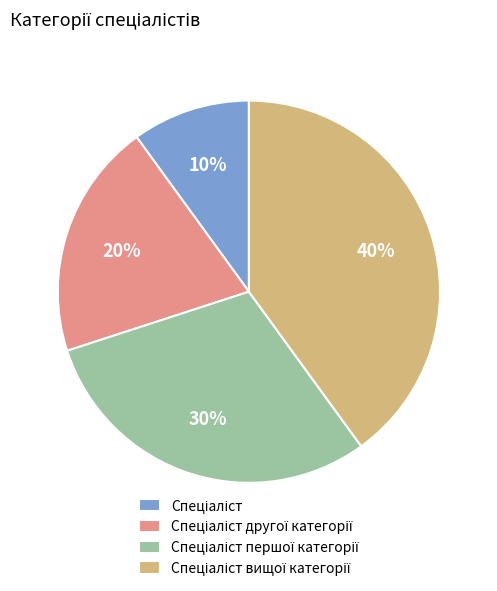

Does any single category account for the majority?

No